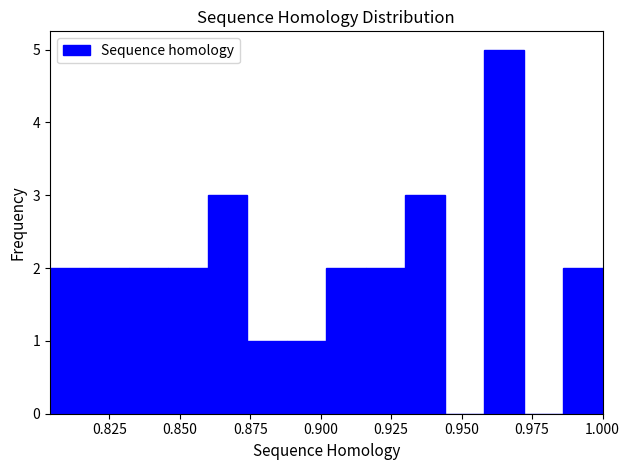

Around what value on the x-axis is the tallest bar? Give the approximate position of its centre, as read against the axis.

0.965